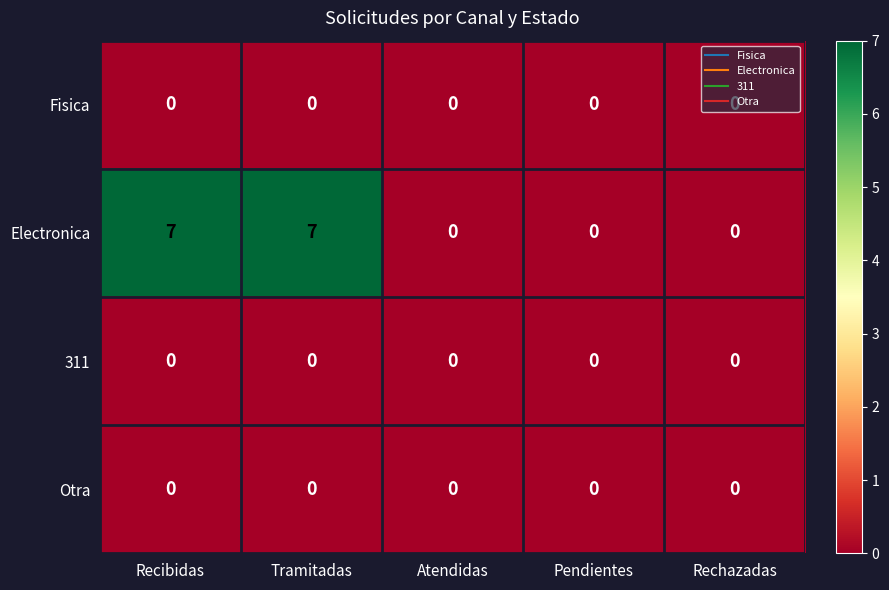

What is the difference between the highest and lowest values at Tramitadas?

7